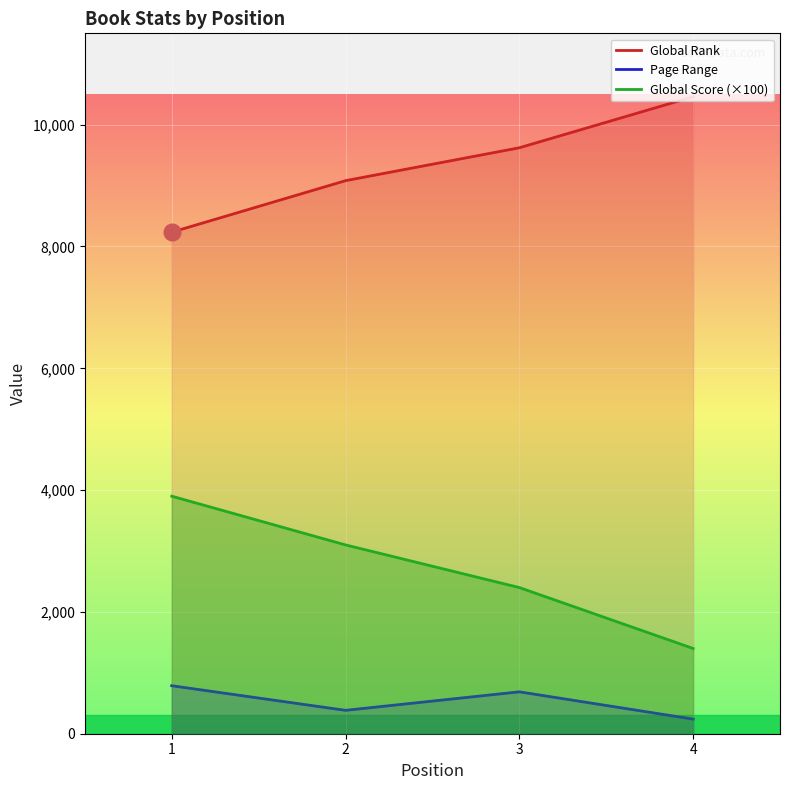

What is the sum of all Global Rank values?

37396